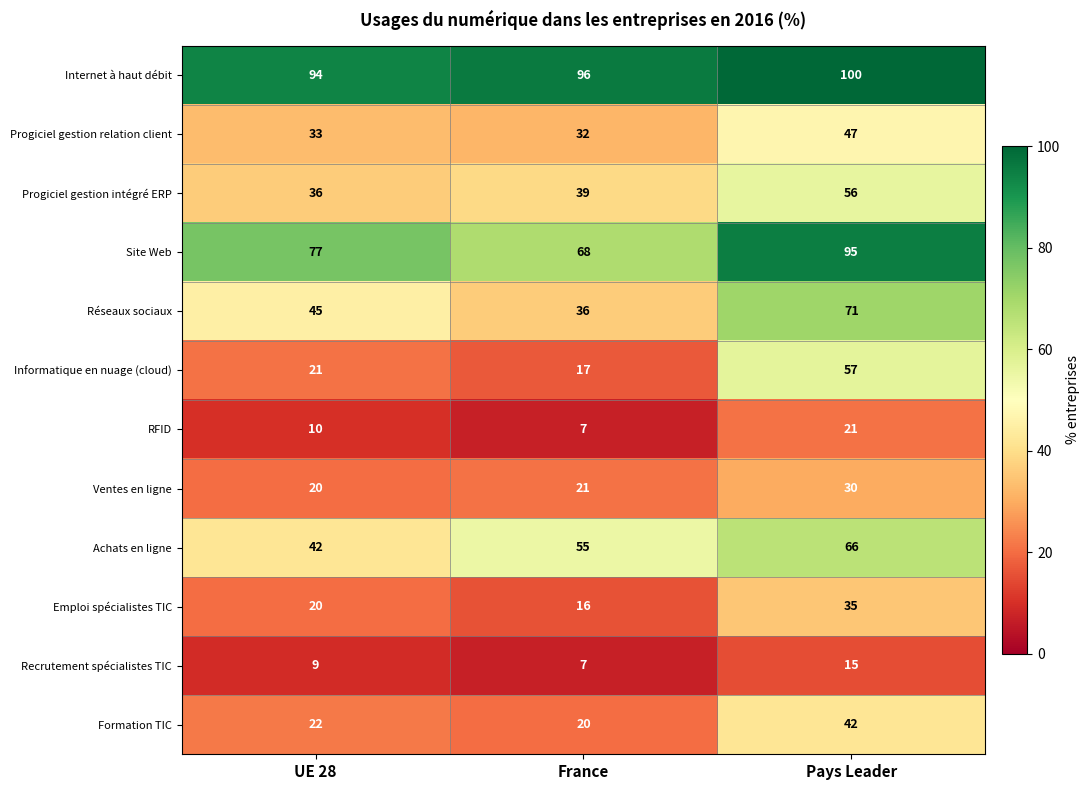

Is it true that Achats en ligne equals 42 at UE 28?

True